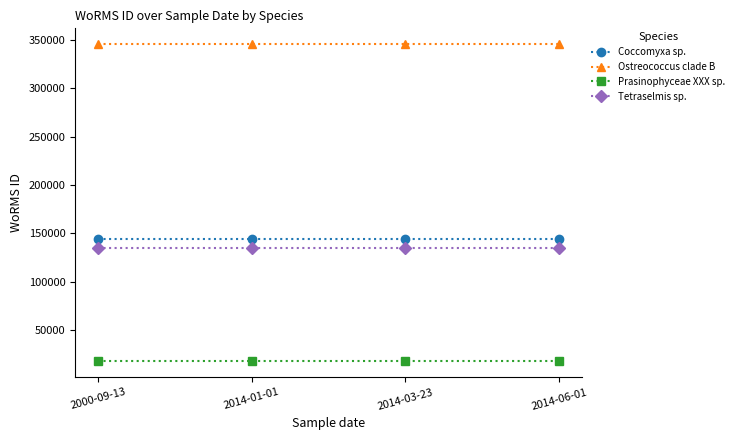

Which series has the largest total across all categories?

Ostreococcus clade B